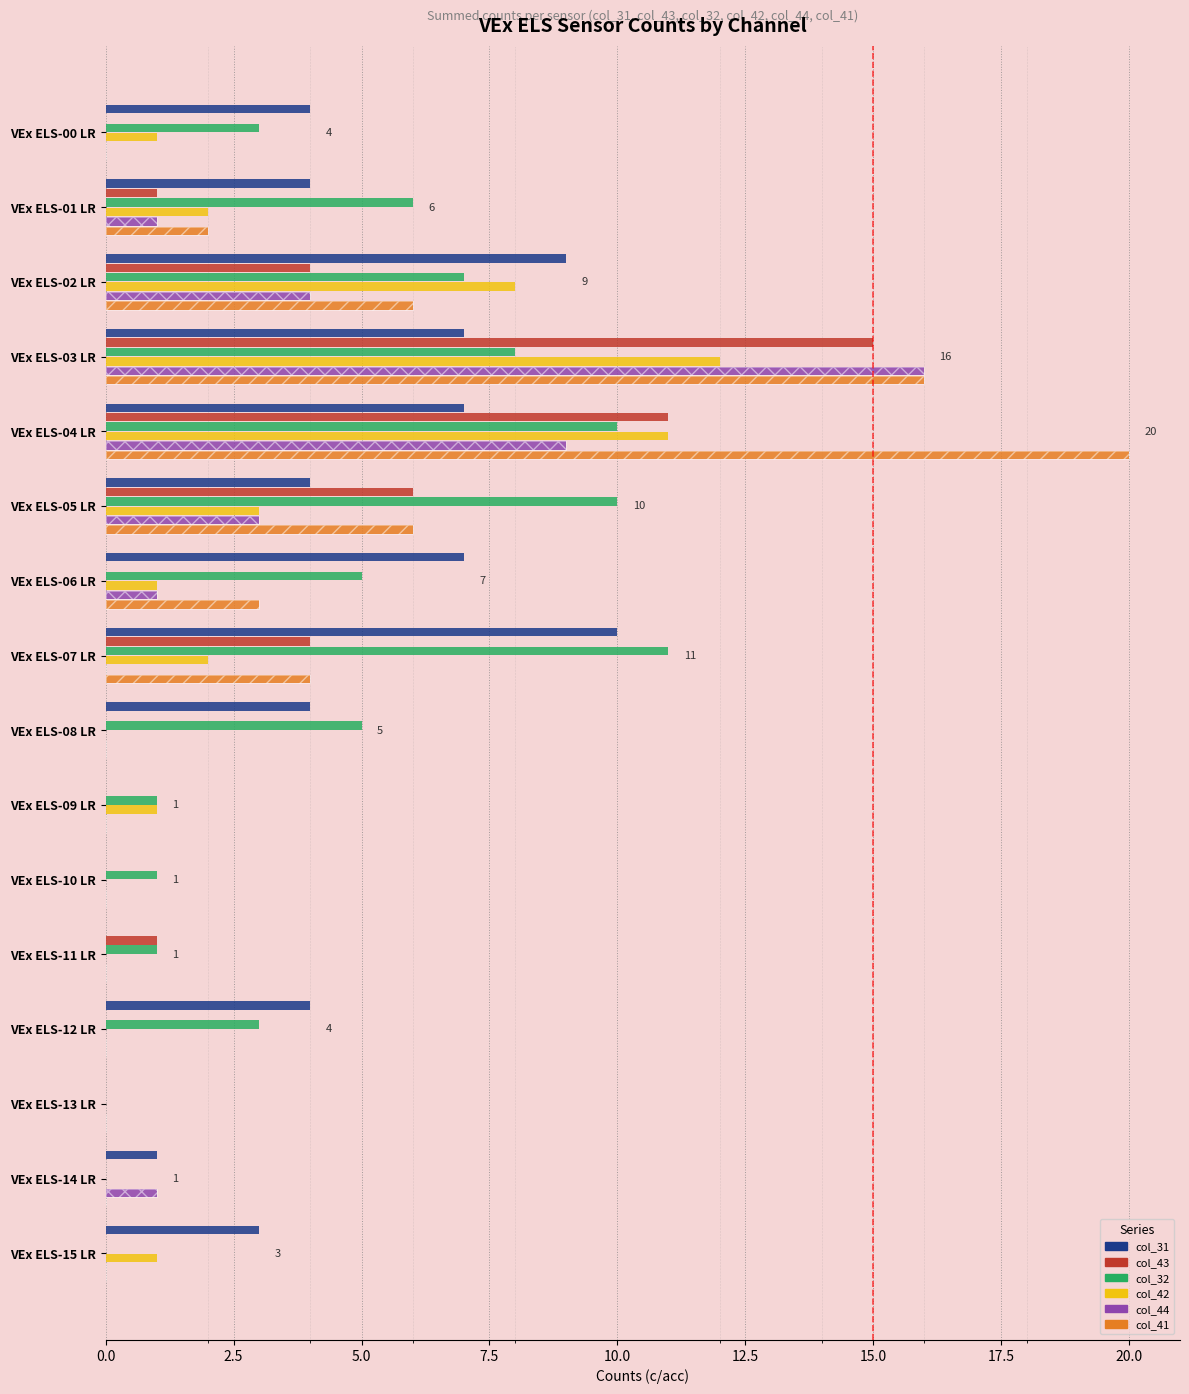

True or false: col_44 has a value of 3 at VEx ELS-05 LR.

True